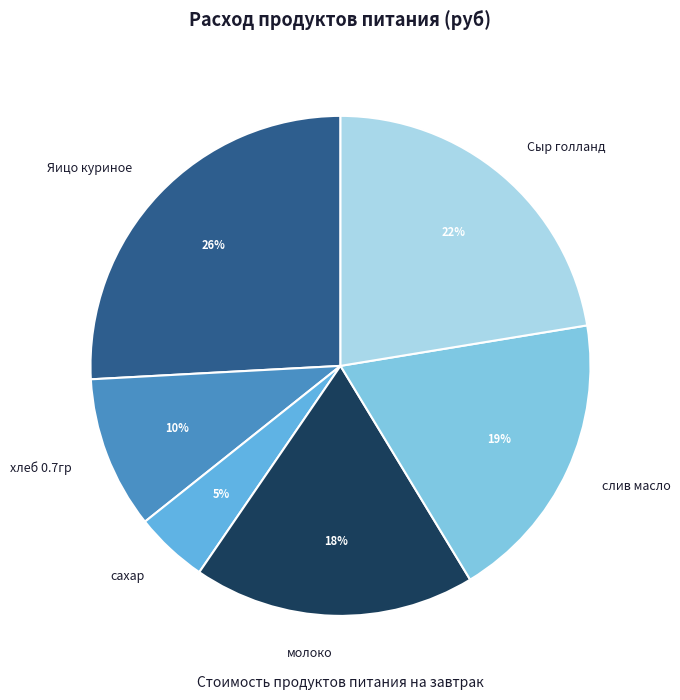

Rank the categories by value from lowest to highest.

сахар, хлеб 0.7гр, молоко, слив масло, Сыр голланд, Яицо куриное